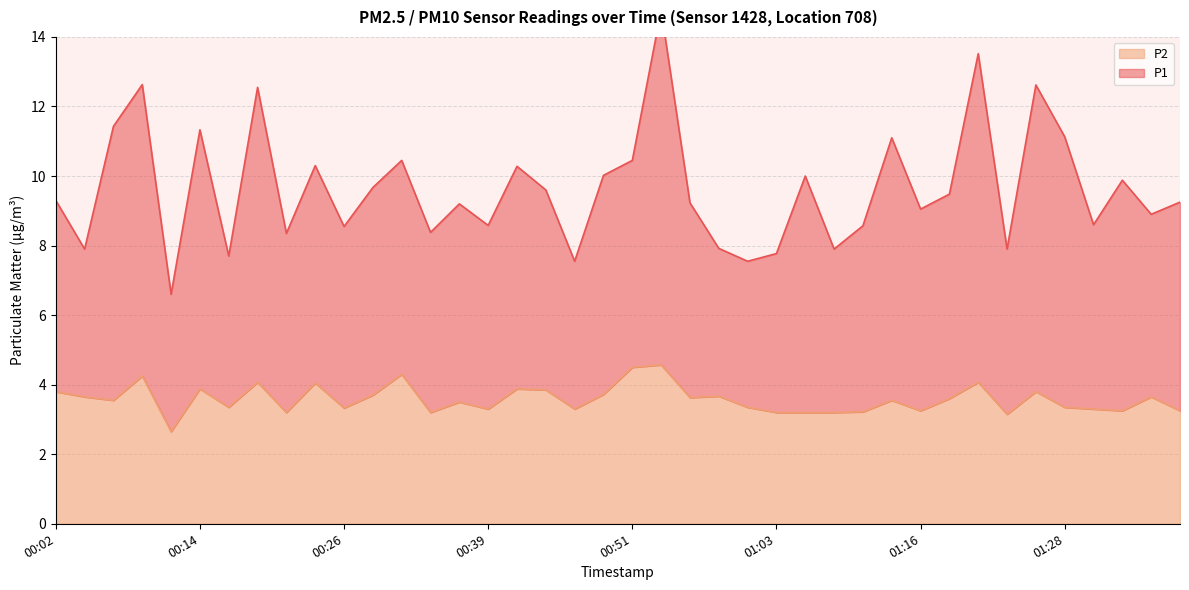

Rank the series by their average value, from highest to lowest.

P1, P2